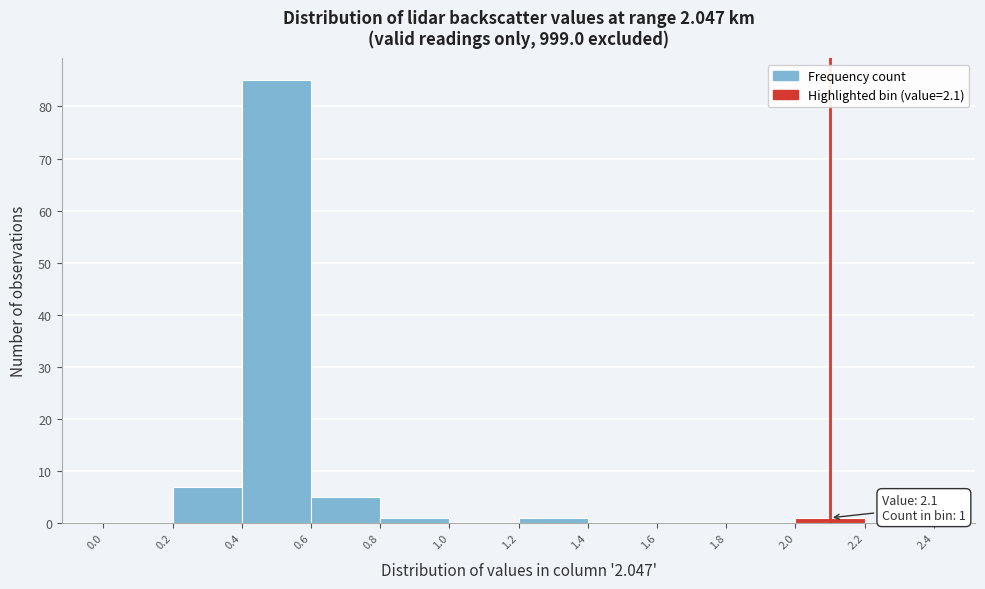

Over which range of the x-axis is the bar tallest?

0.4 to 0.6